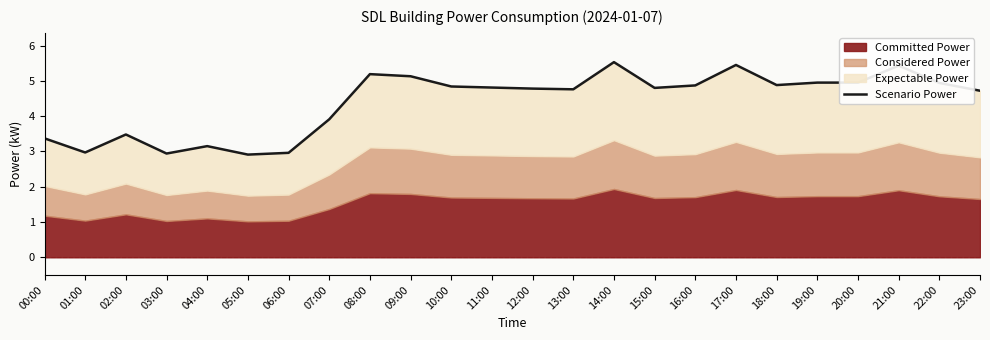

Approximately how many times larger is the value at 15:00 compared to 16:00?

1.0